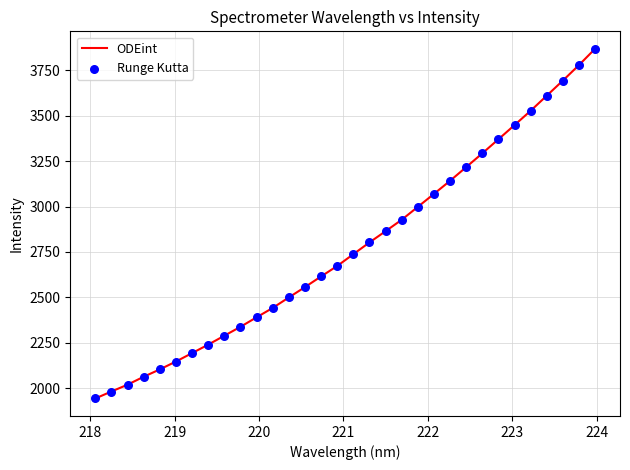

What is the minimum value shown in the chart?

1943.3